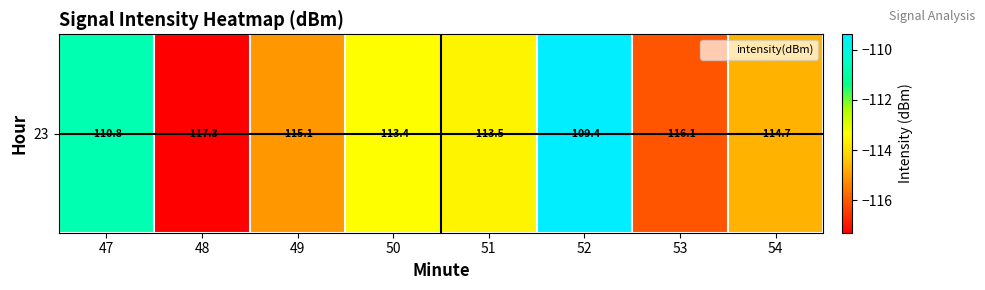

What is the smallest value displayed?

-117.3